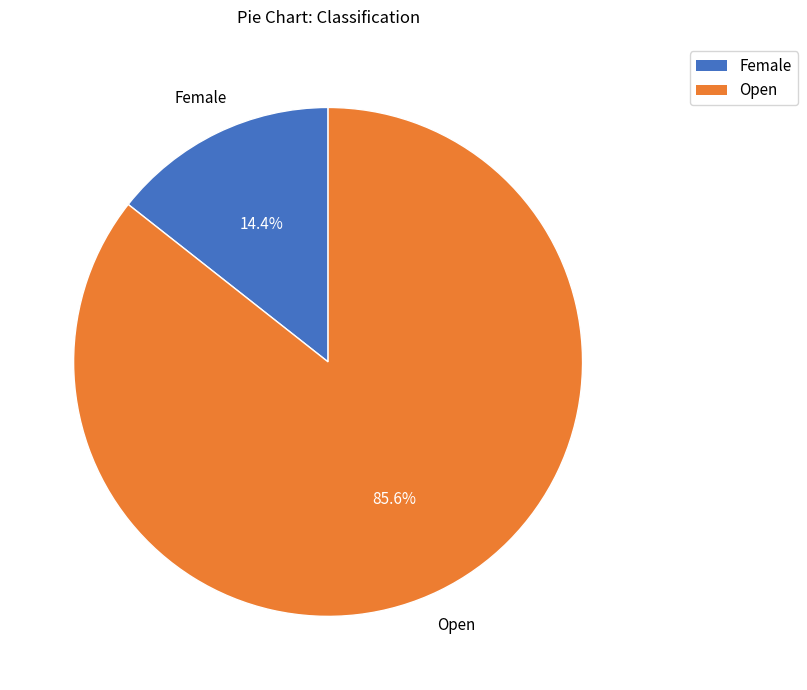

What percentage is the Open slice, to the nearest percent?

86%